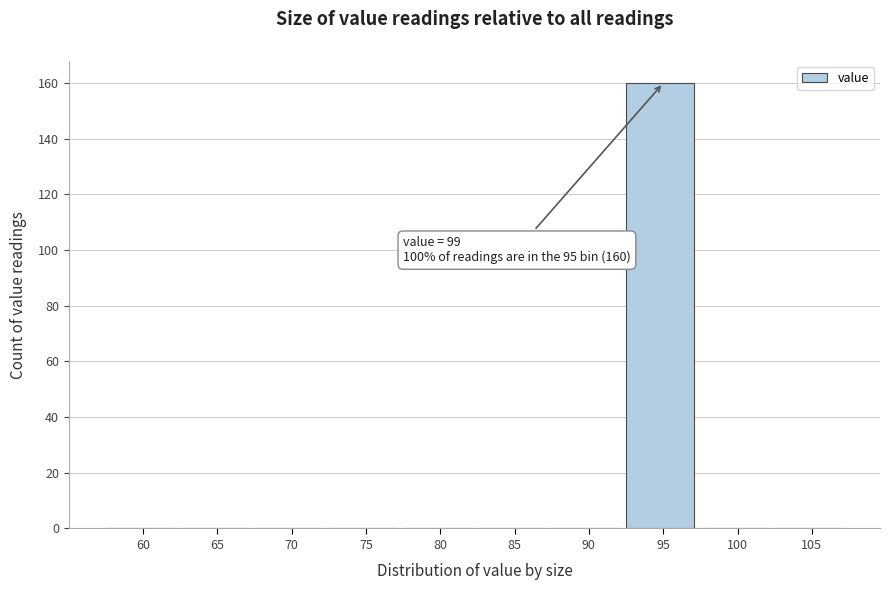

Reading left to right, transcribe all the data shown in this chart.

60=0	65=0	70=0	75=0	80=0	85=0	90=0	95=160	100=0	105=0